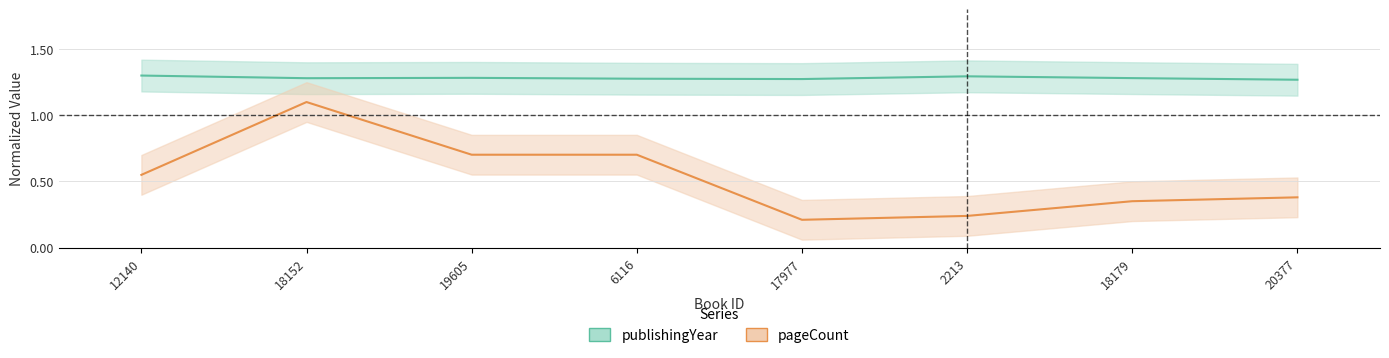

True or false: publishingYear has more than 0 interior local peaks.

True